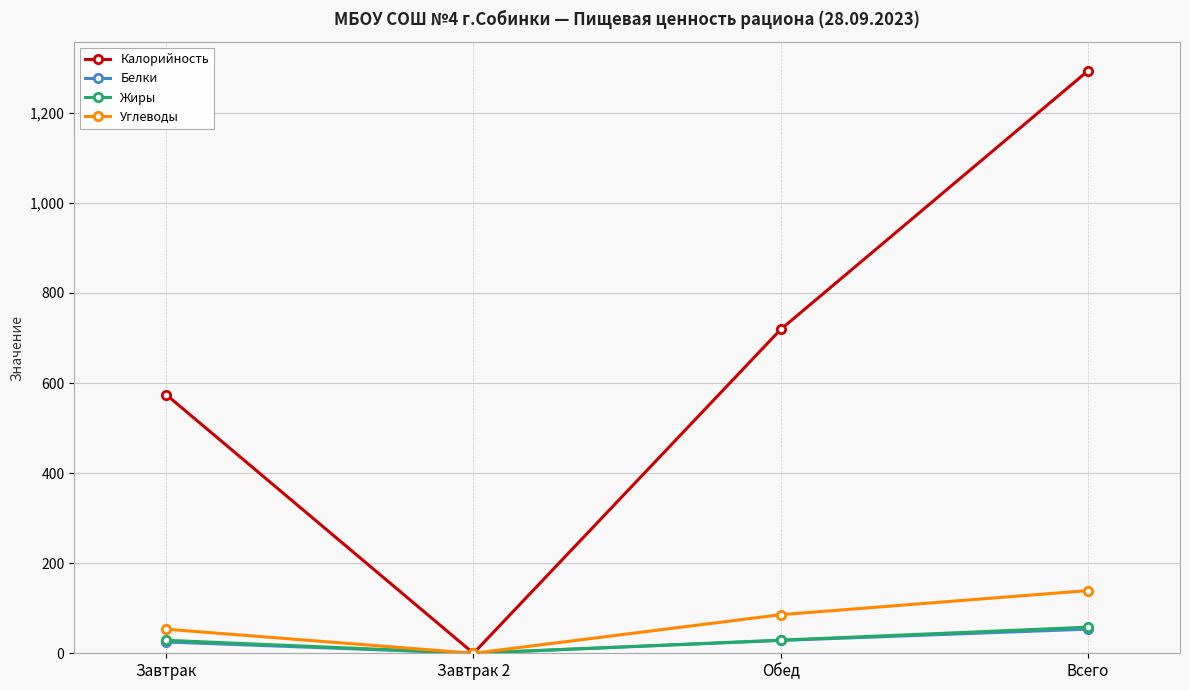

What is the label of the 1st point from the right?

Всего